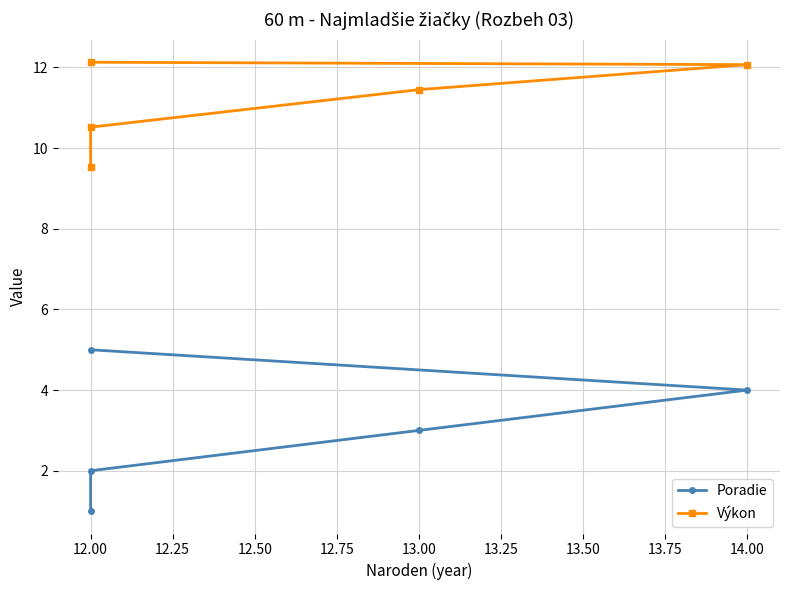

True or false: Poradie has more than 0 interior local peaks.

False